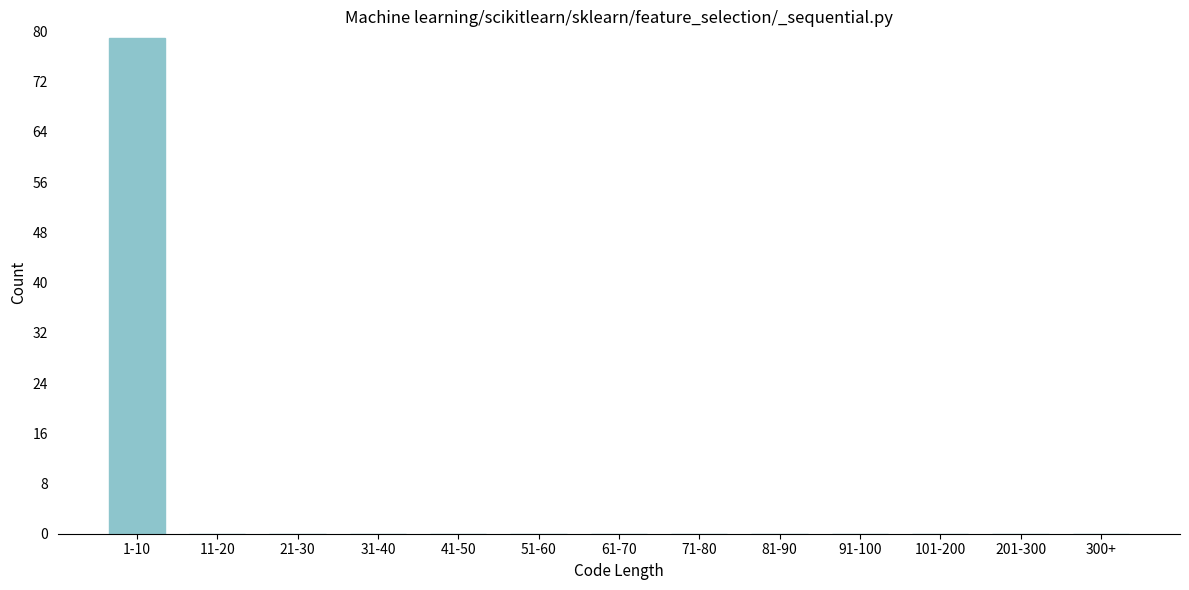

Reading left to right, what are all the values shown in this chart?

1-10=79	11-20=0	21-30=0	31-40=0	41-50=0	51-60=0	61-70=0	71-80=0	81-90=0	91-100=0	101-200=0	201-300=0	300+=0